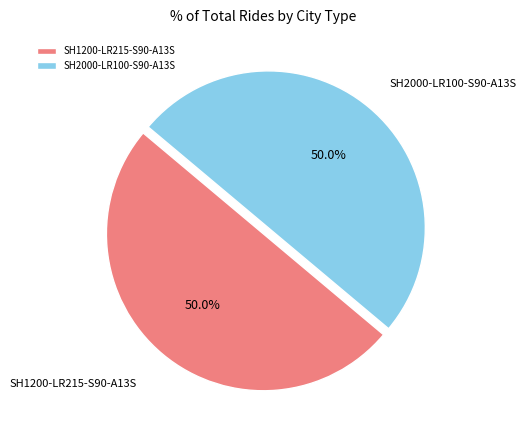

How many segments does this pie chart have?

2